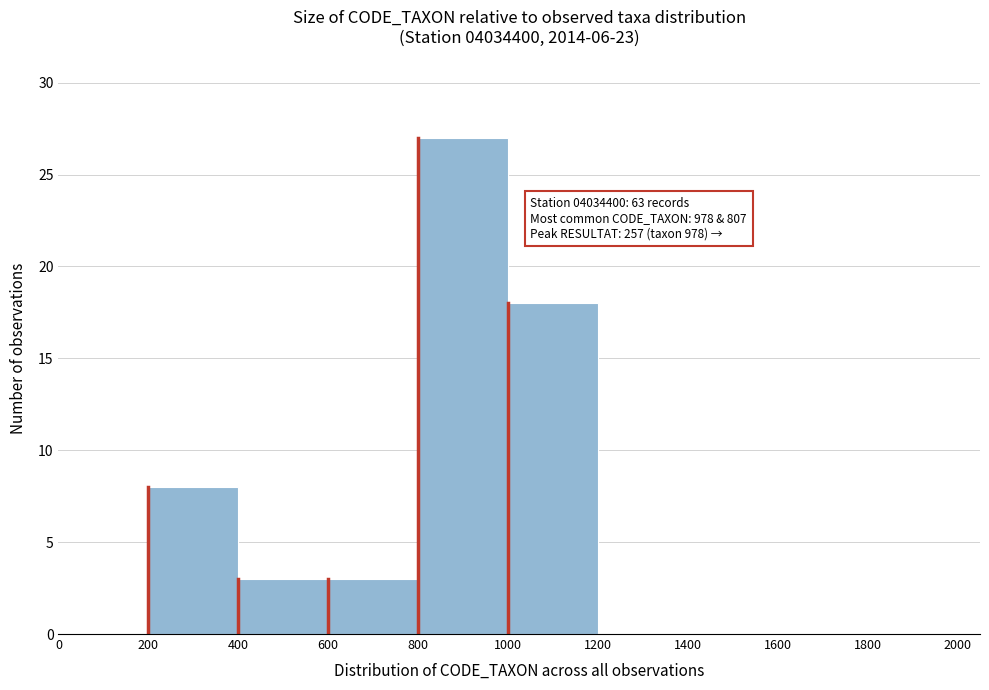

Over which range of the x-axis is the bar tallest?

800 to 1000